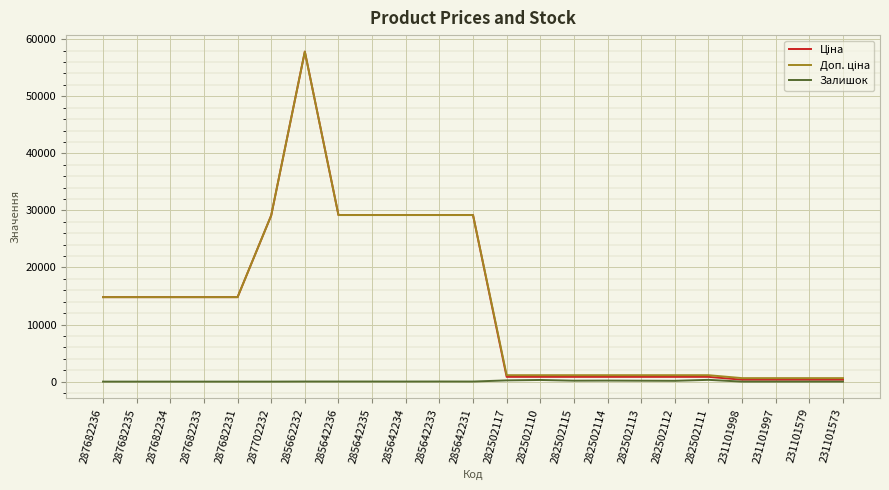

What is the total value across all series at 287682233?

29601.6